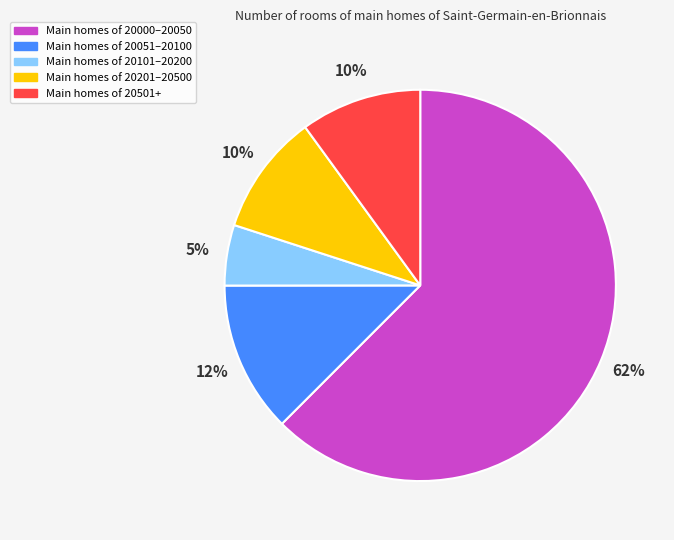

Count the number of slices in the pie.

5